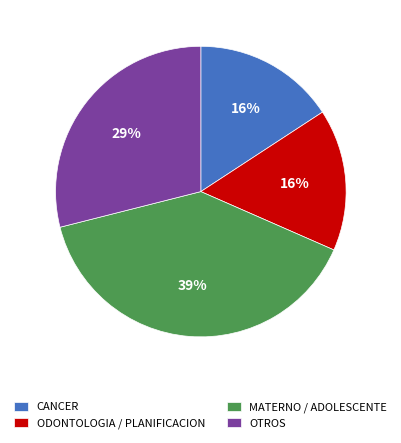

The OTROS slice represents 29% of the pie. True or false?

True